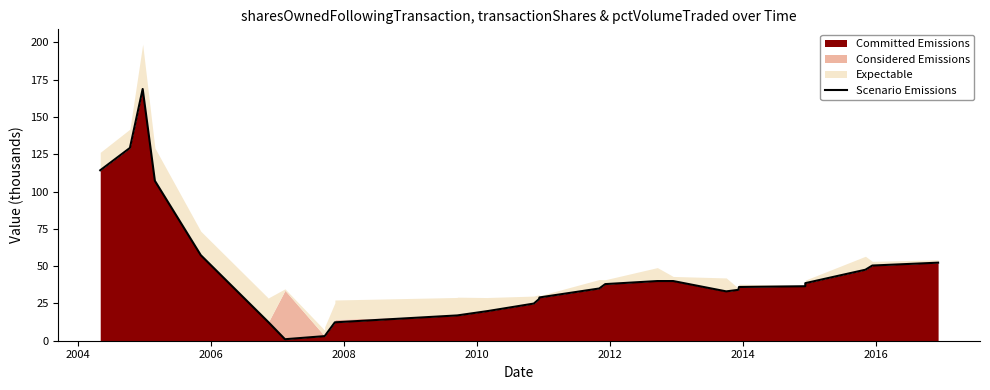

Reading left to right, what are all the values shown in this chart?

114.2	129.2	168.7	107.2	57.3	12.3	12.3	1.0	3.1	3.1	12.3	12.3	17.0	17.0	19.9	19.9	24.9	27.8	29.0	35.0	37.9	40.0	40.0	33.1	33.1	34.1	36.0	36.5	38.6	47.6	50.4	52.3